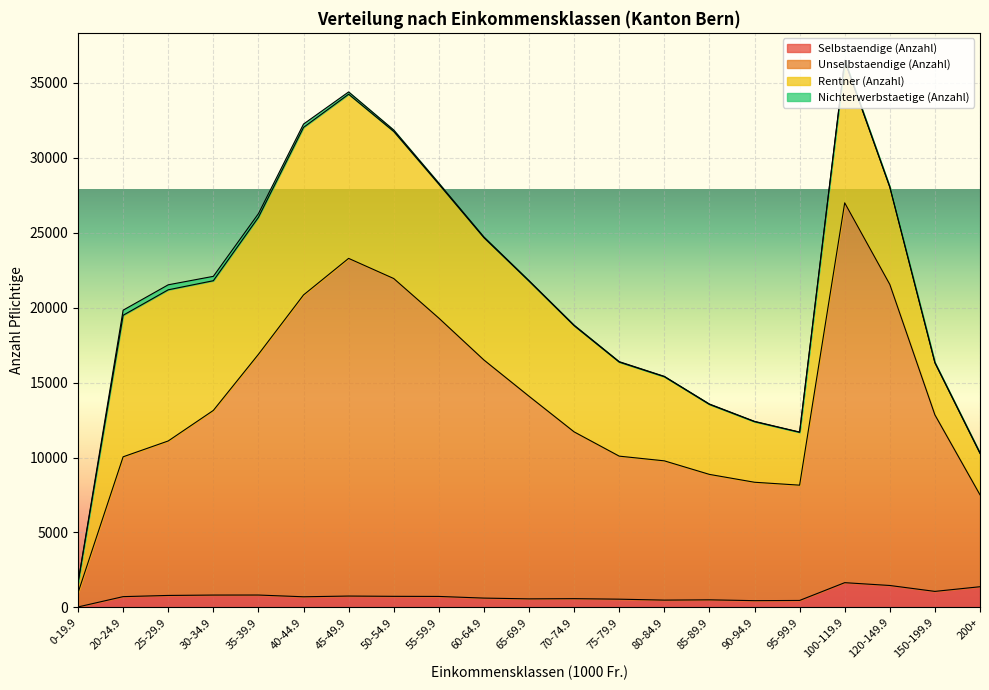

True or false: Selbstaendige (Anzahl) has more than 0 points higher than both neighbors.

True